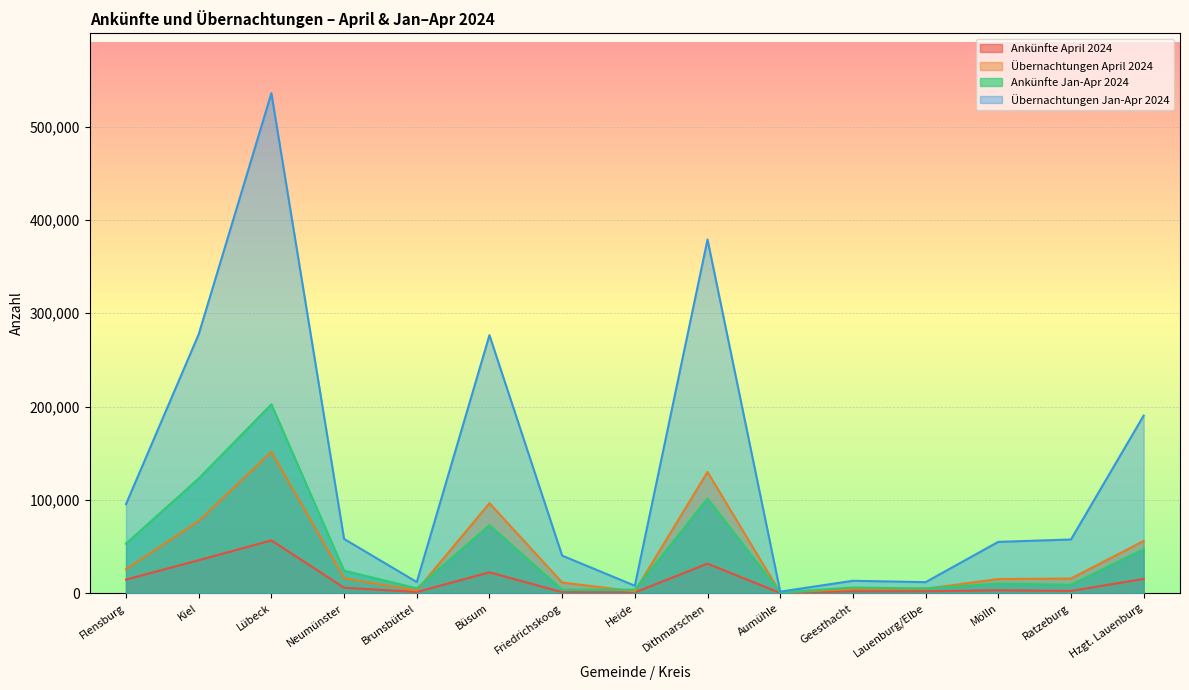

At which label is Übernachtungen Jan-Apr 2024 closest to 268778?

Büsum